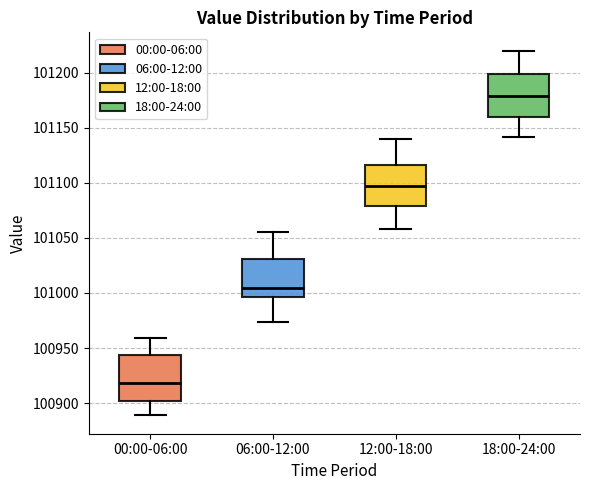

Where does the median line of the box for 18:00-24:00 sit on the y-axis? The values are not printed on the chart, so give them approximately, as read against the axis.

101180